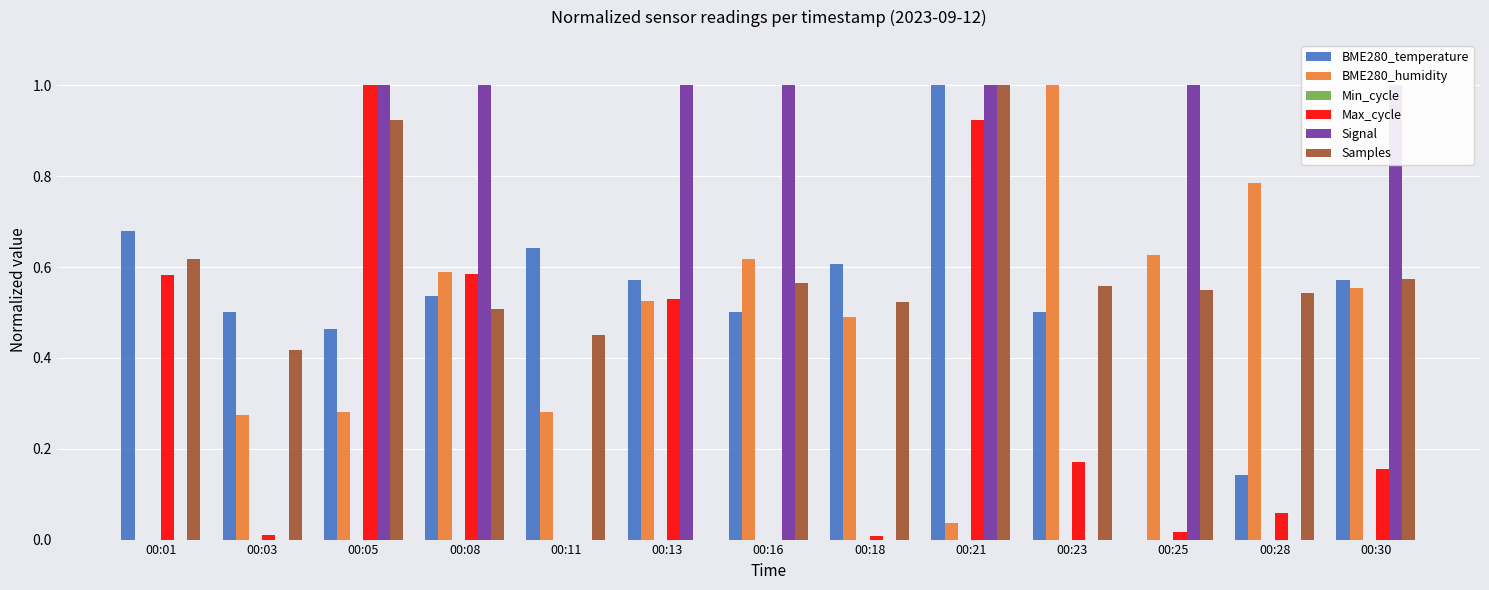

Which category has the highest value in the BME280_humidity series?

00:23